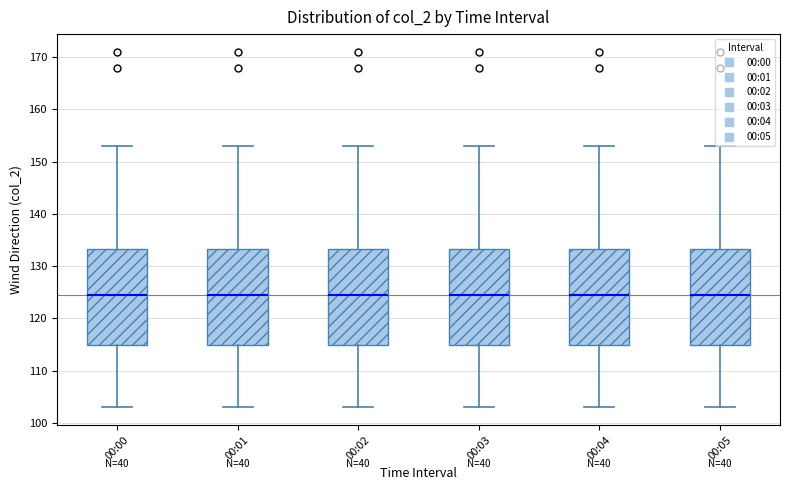

Where is the lower edge of the box for 00:05 on the y-axis? The values are not printed on the chart, so give them approximately, as read against the axis.

115